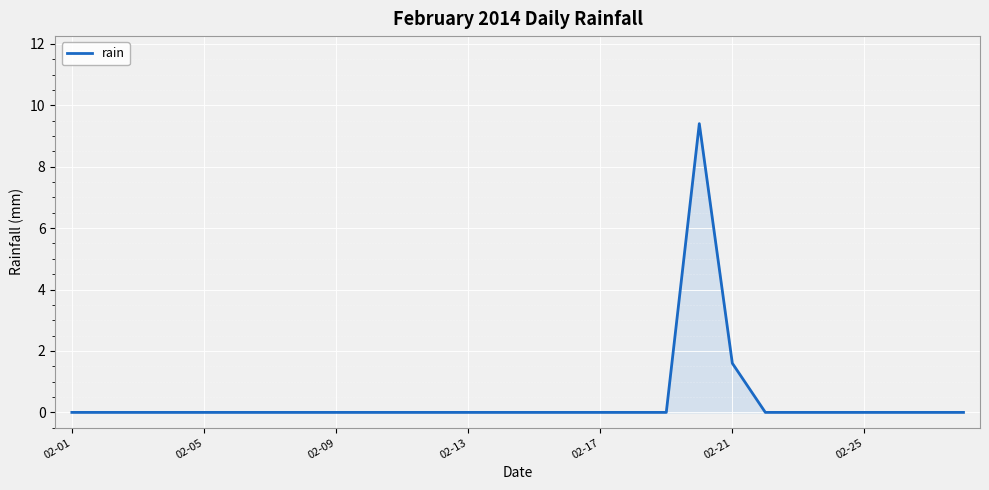

What is the greatest value displayed?

9.4